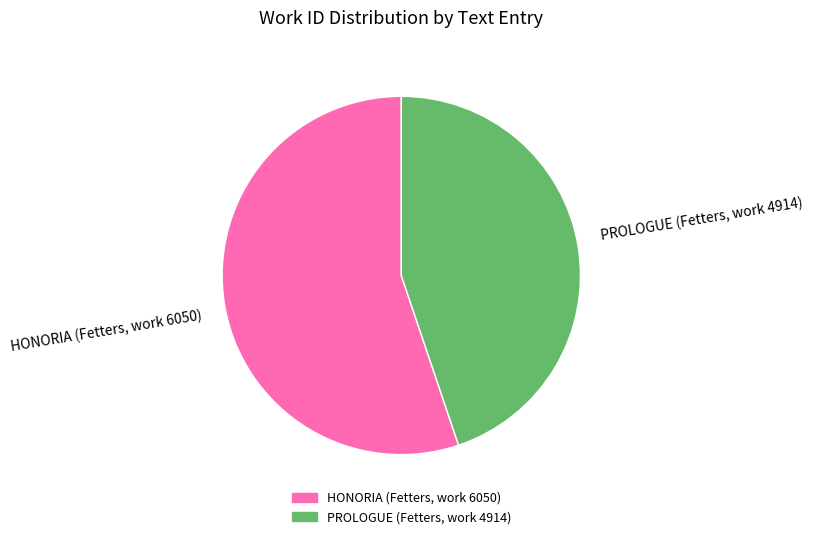

How many slices are in this pie chart?

2